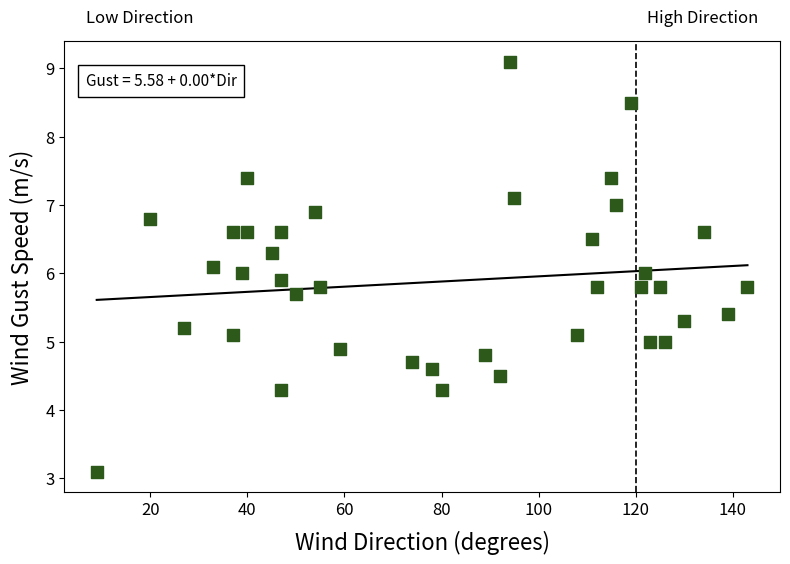

What is the range of X values (max minus min)?

134.0